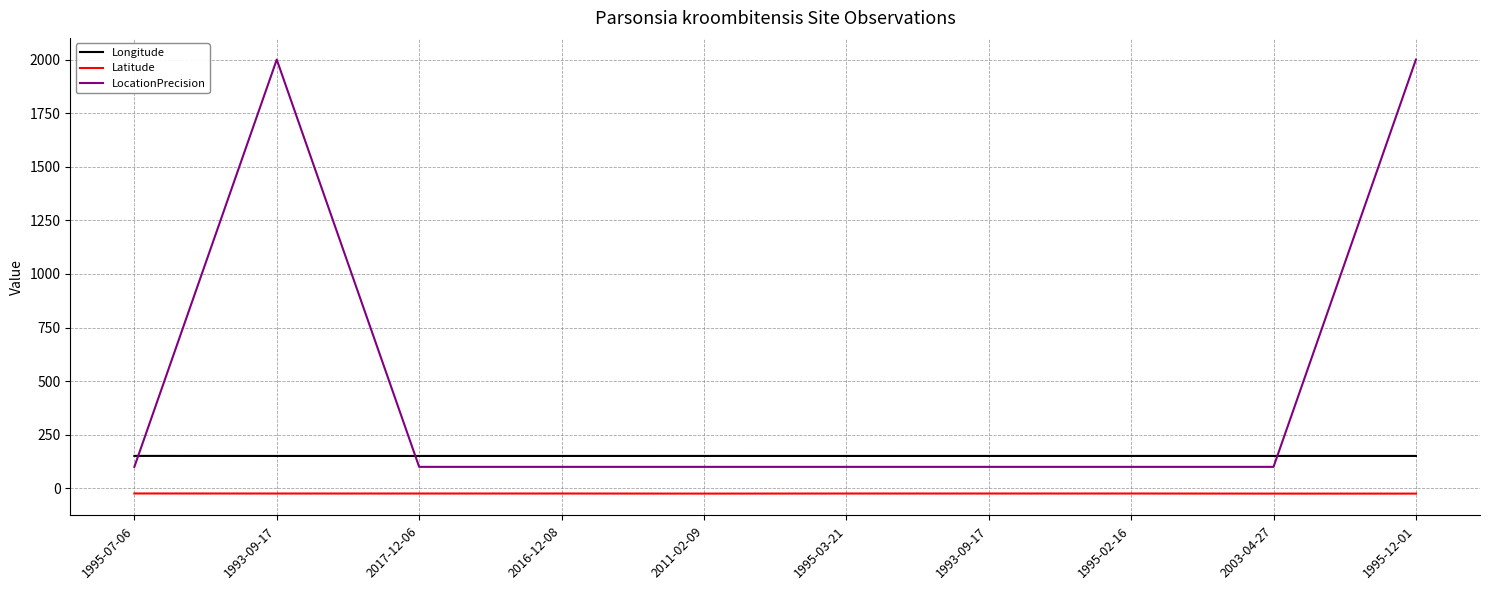

How many categories are shown in the chart?

10